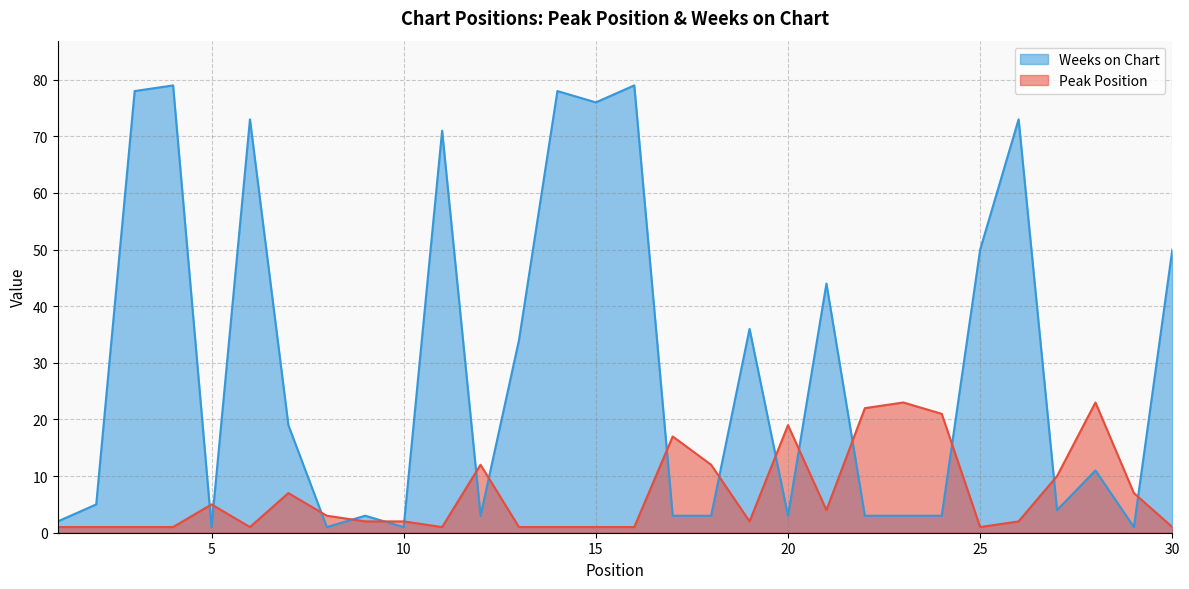

How many times do Peak Position and Weeks on Chart cross each other?

16